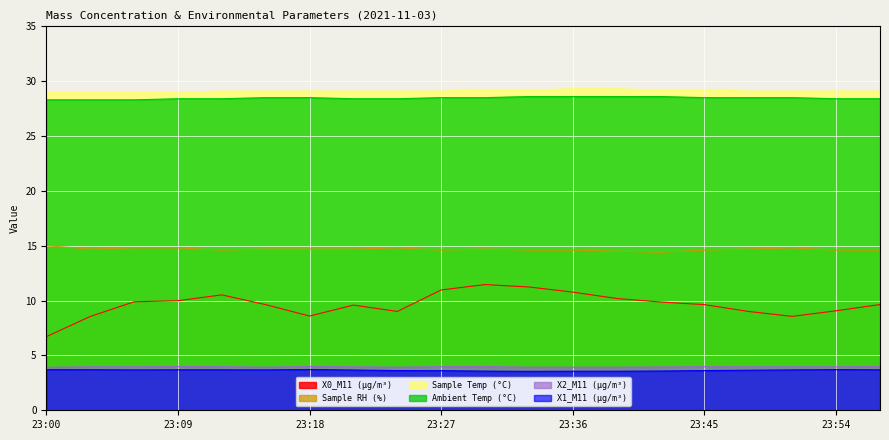

True or false: Ambient Temp (°C) and X2_M11 (μg/m³) intersect in this chart.

False